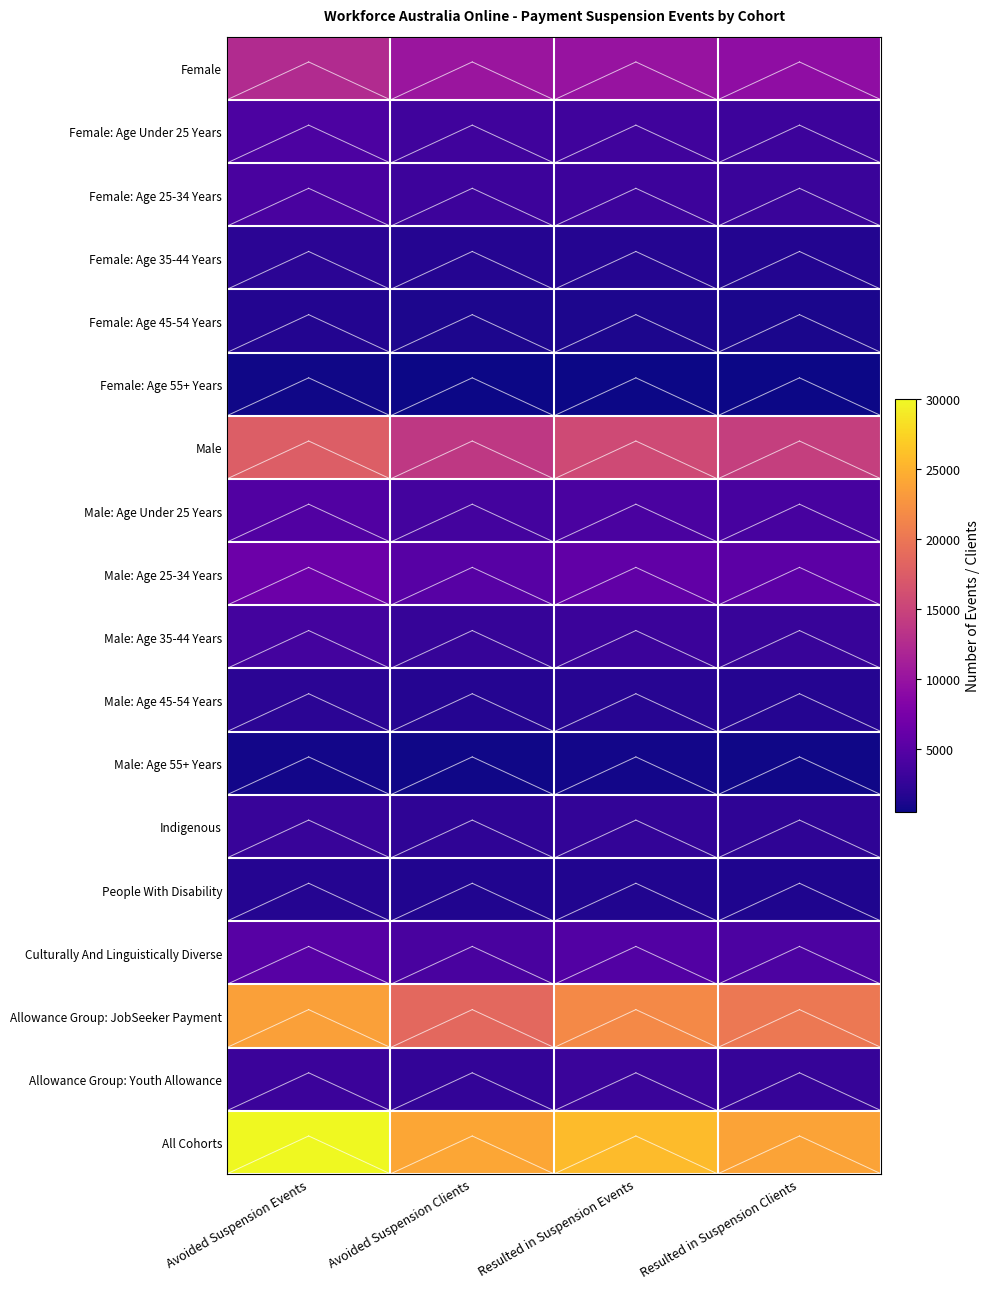

At how many categories does at least one series exceed 22417?

4